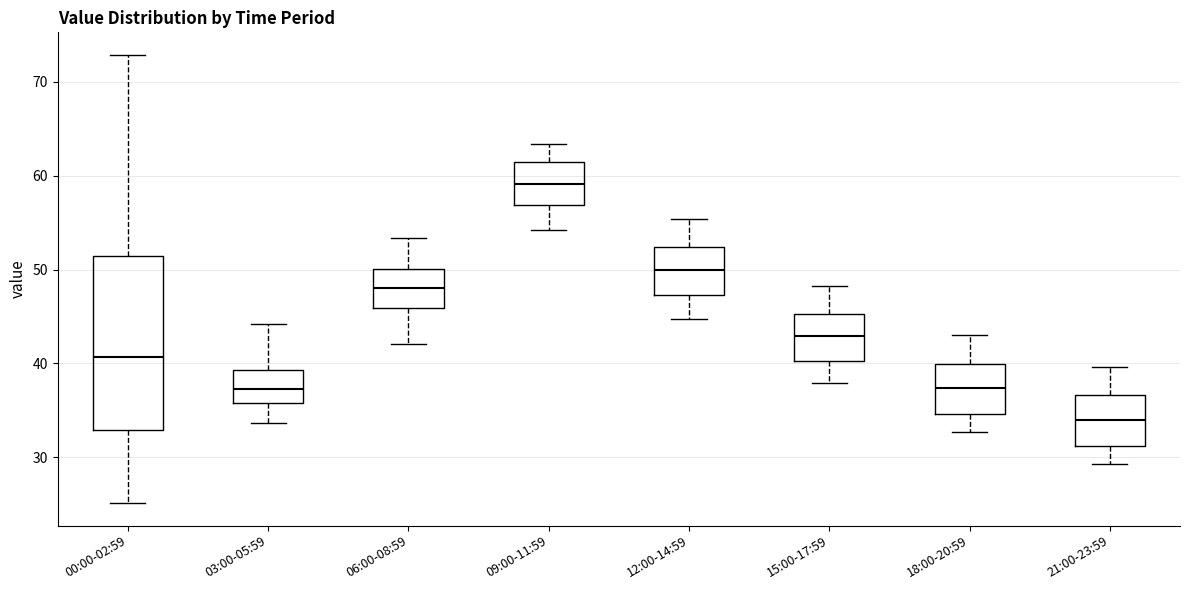

Where does the upper whisker of the box for 18:00-20:59 end on the y-axis? The values are not printed on the chart, so give them approximately, as read against the axis.

43